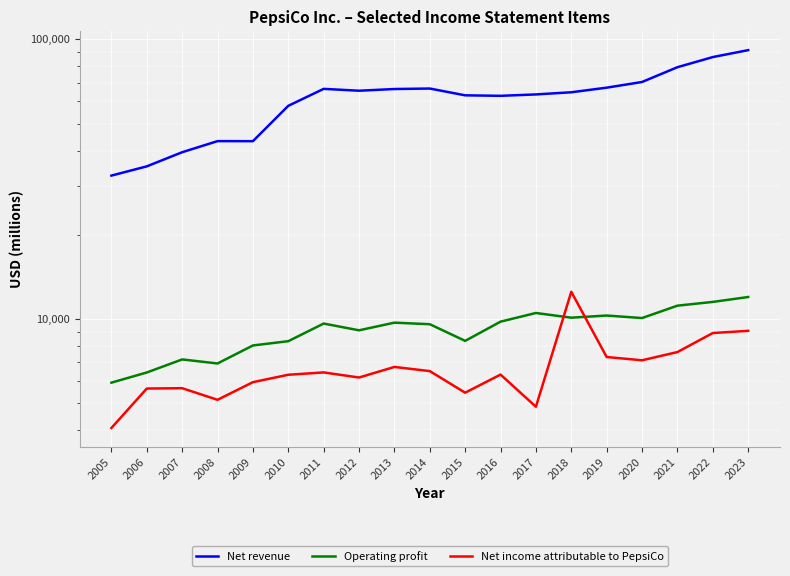

What is the average value of the Net income attributable to PepsiCo series?

6729